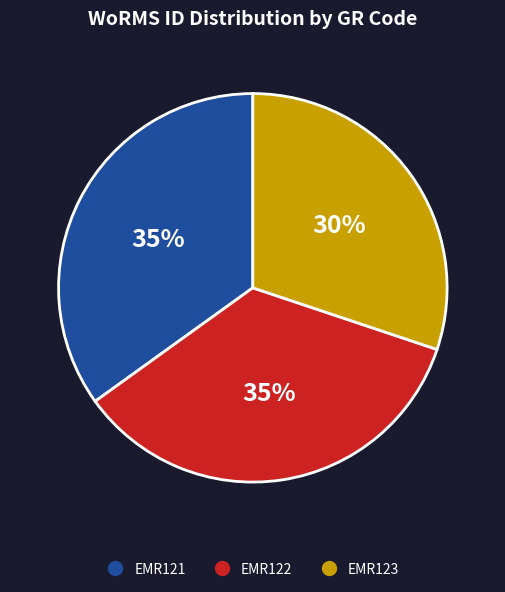

What is the smallest slice in the pie chart?

EMR123